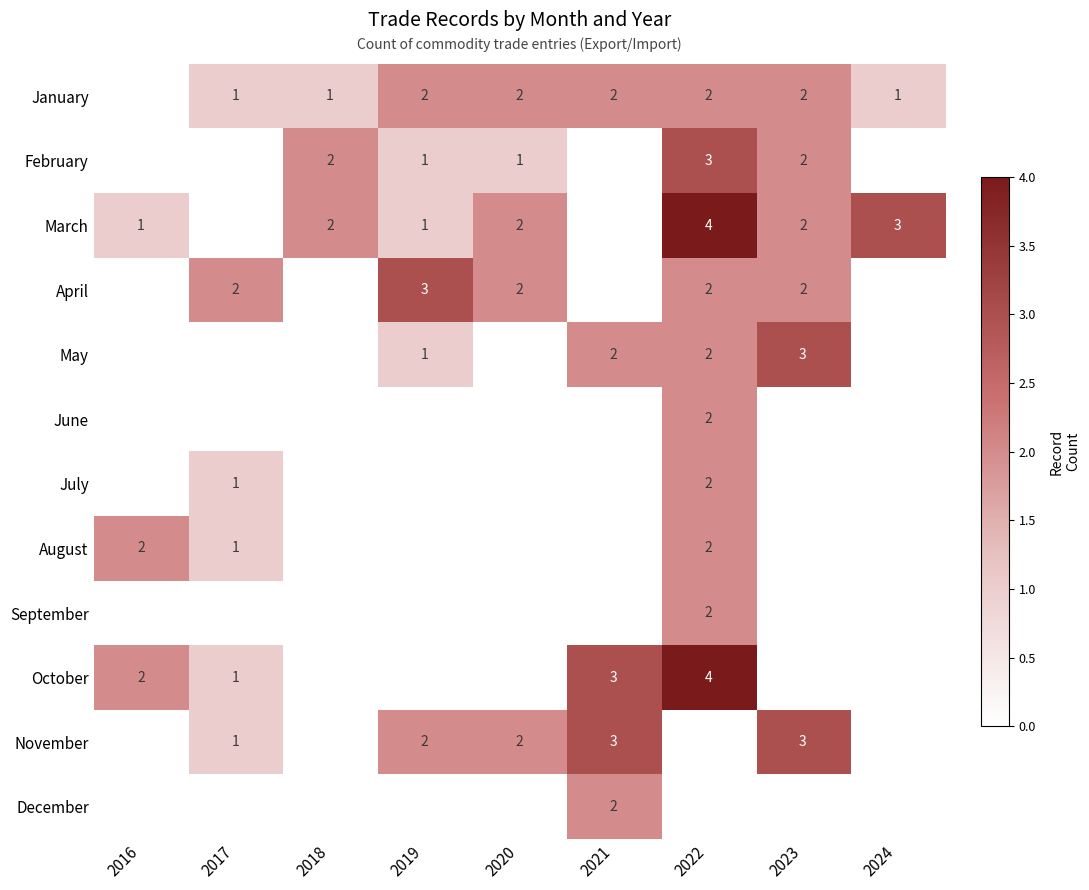

The value of January at 2021 is 1. True or false?

False